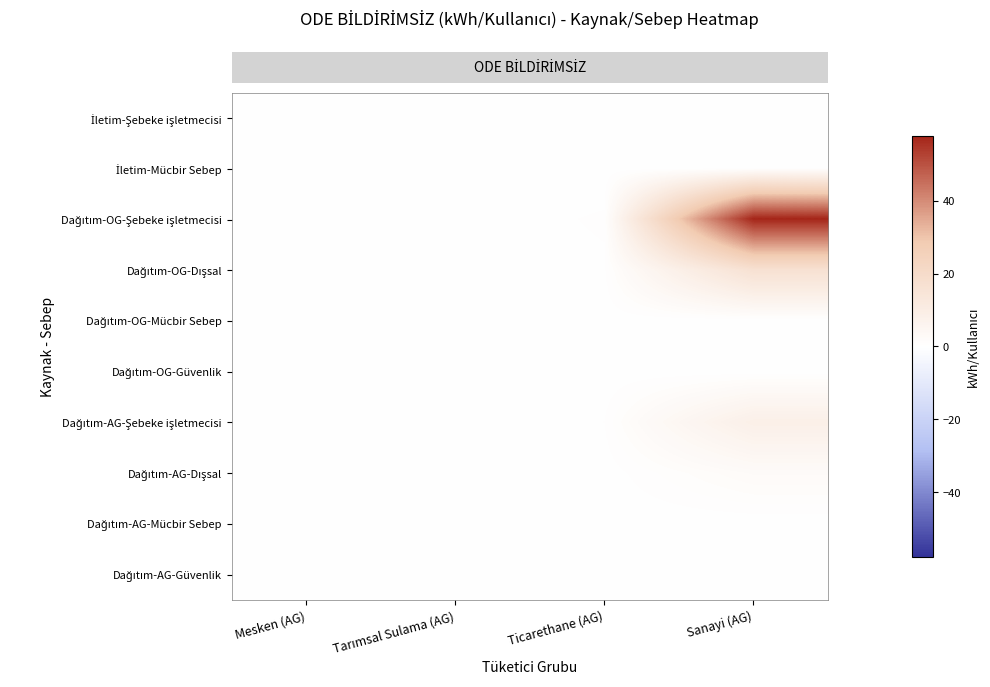

What is the spread (max minus min) of values at Sanayi (AG)?

57.8